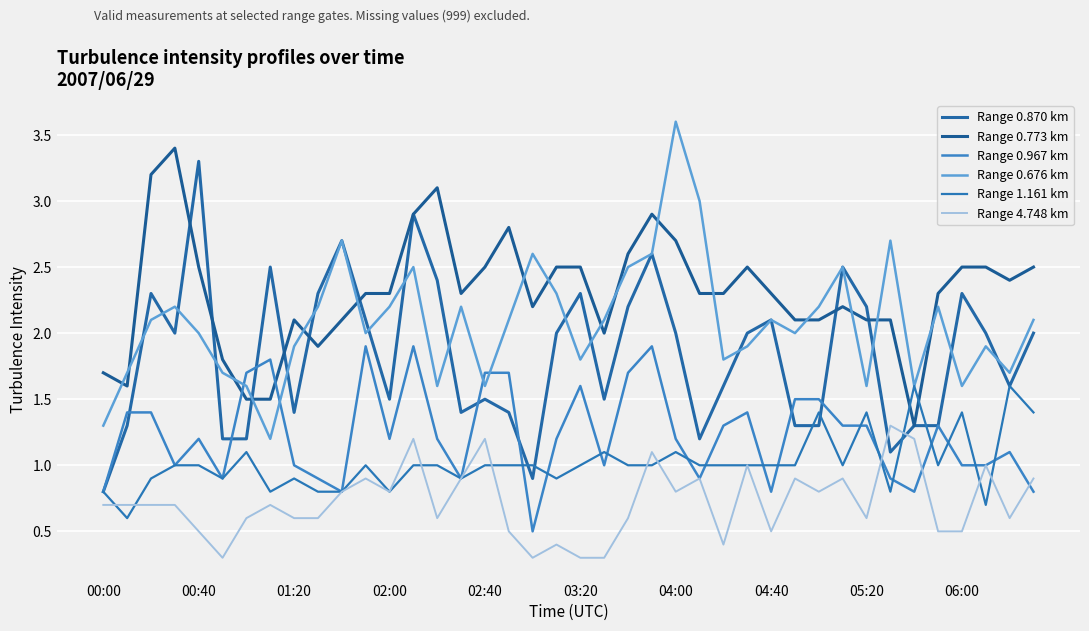

Reading left to right, what are all the values shown in this chart?

Range 0.870 km: 0.8	1.3	2.3	2.0	3.3	1.2	1.2	2.5	1.4	2.3	2.7	2.1	1.5	2.9	2.4	1.4	1.5	1.4	0.9	2.0	2.3	1.5	2.2	2.6	2.0	1.2	1.6	2.0	2.1	1.3	1.3	2.5	2.2	1.1	1.3	1.3	2.3	2.0	1.6	2.0
Range 0.773 km: 1.7	1.6	3.2	3.4	2.5	1.8	1.5	1.5	2.1	1.9	2.1	2.3	2.3	2.9	3.1	2.3	2.5	2.8	2.2	2.5	2.5	2.0	2.6	2.9	2.7	2.3	2.3	2.5	2.3	2.1	2.1	2.2	2.1	2.1	1.3	2.3	2.5	2.5	2.4	2.5
Range 0.967 km: 0.8	1.4	1.4	1.0	1.2	0.9	1.7	1.8	1.0	0.9	0.8	1.9	1.2	1.9	1.2	0.9	1.7	1.7	0.5	1.2	1.6	1.0	1.7	1.9	1.2	0.9	1.3	1.4	0.8	1.5	1.5	1.3	1.3	0.9	0.8	1.3	1.0	1.0	1.1	0.8
Range 0.676 km: 1.3	1.7	2.1	2.2	2.0	1.7	1.6	1.2	1.9	2.2	2.7	2.0	2.2	2.5	1.6	2.2	1.6	2.1	2.6	2.3	1.8	2.1	2.5	2.6	3.6	3.0	1.8	1.9	2.1	2.0	2.2	2.5	1.6	2.7	1.6	2.2	1.6	1.9	1.7	2.1
Range 1.161 km: 0.8	0.6	0.9	1.0	1.0	0.9	1.1	0.8	0.9	0.8	0.8	1.0	0.8	1.0	1.0	0.9	1.0	1.0	1.0	0.9	1.0	1.1	1.0	1.0	1.1	1.0	1.0	1.0	1.0	1.0	1.4	1.0	1.4	0.8	1.6	1.0	1.4	0.7	1.6	1.4
Range 4.748 km: 0.7	0.7	0.7	0.7	0.5	0.3	0.6	0.7	0.6	0.6	0.8	0.9	0.8	1.2	0.6	0.9	1.2	0.5	0.3	0.4	0.3	0.3	0.6	1.1	0.8	0.9	0.4	1.0	0.5	0.9	0.8	0.9	0.6	1.3	1.2	0.5	0.5	1.0	0.6	0.9